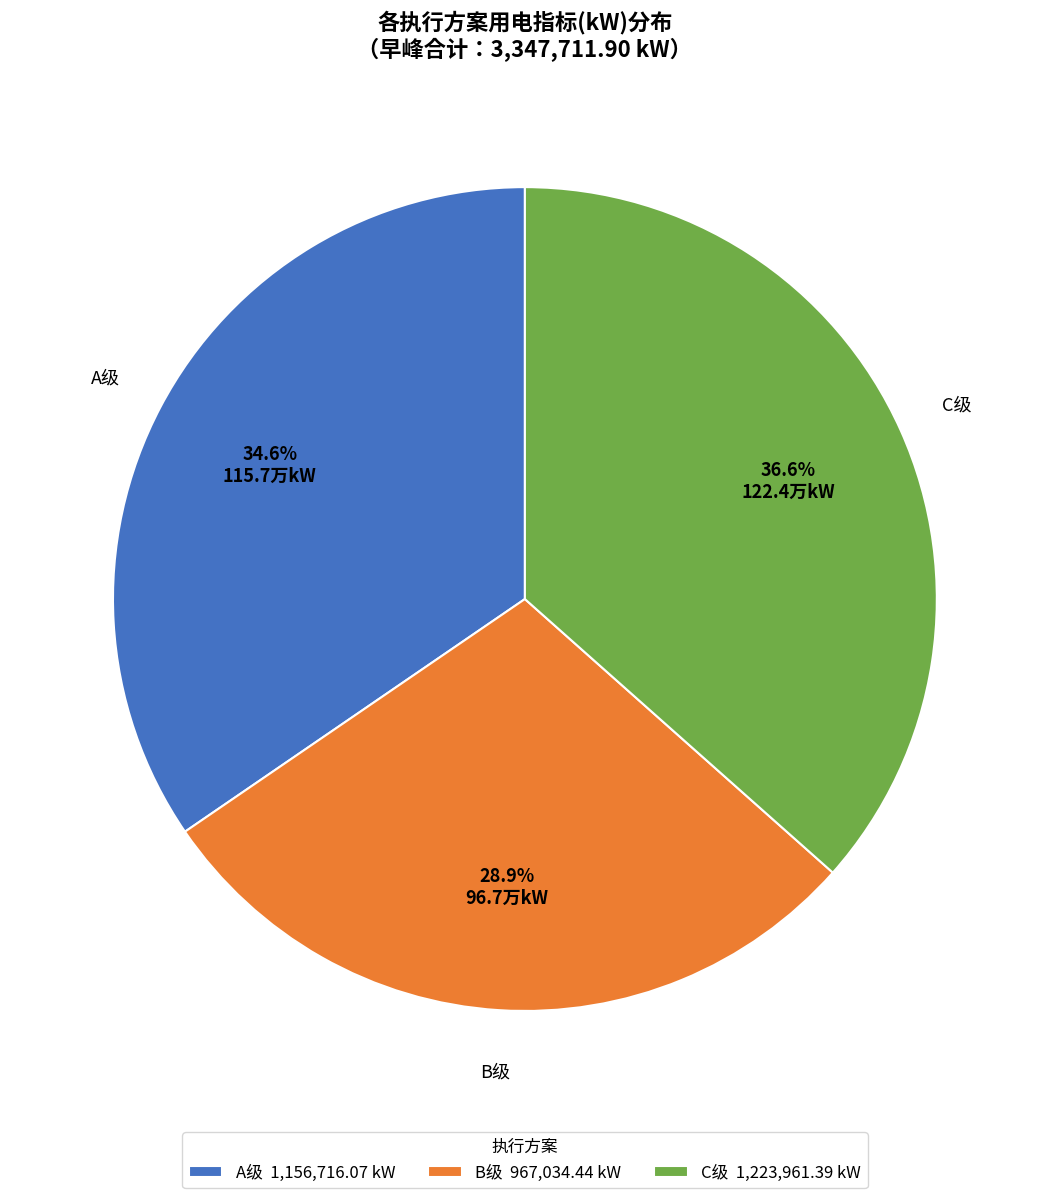

What percentage do C级 and A级 together represent?

71.1%